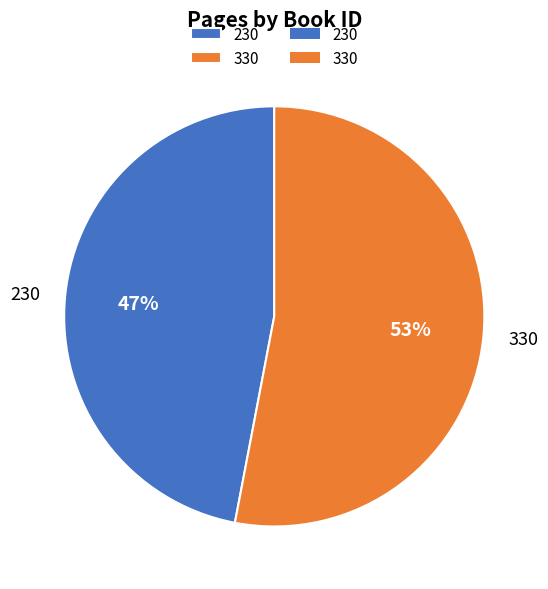

Does 230 account for over 50% of the chart?

No